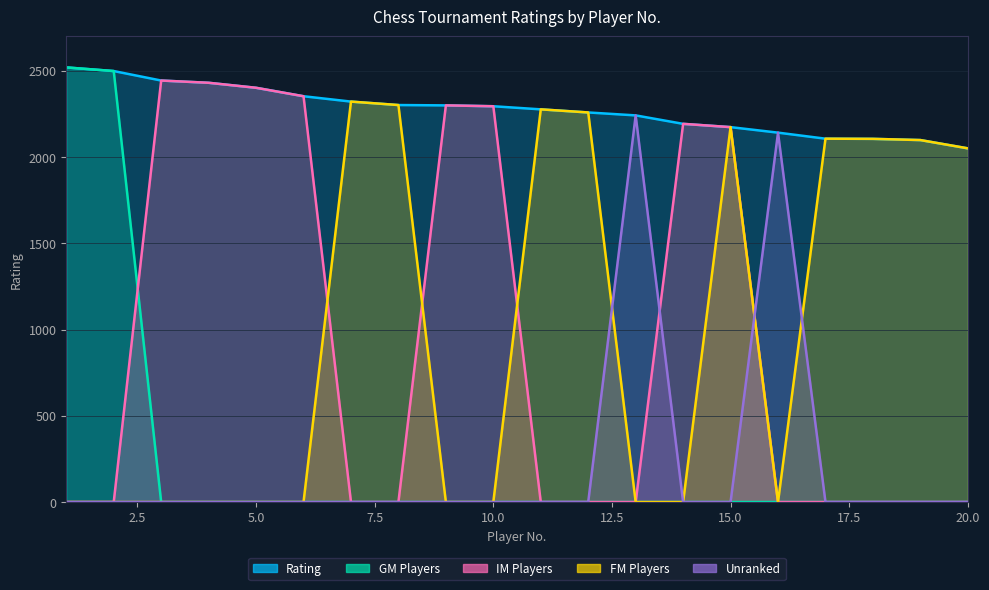

Which series has the largest total across all categories?

Rating